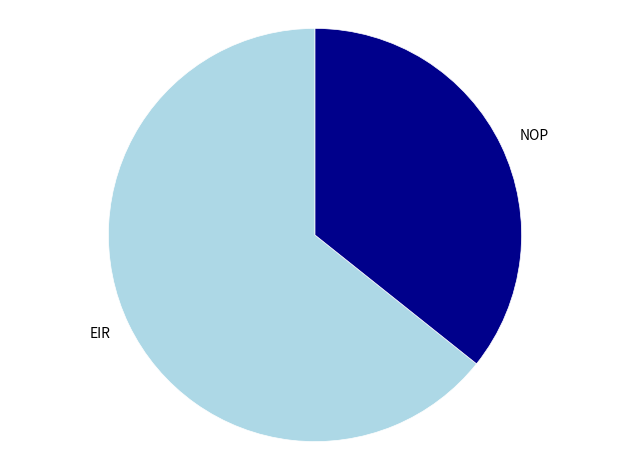

Approximately how many times larger is the value at NOP compared to EIR?

0.6